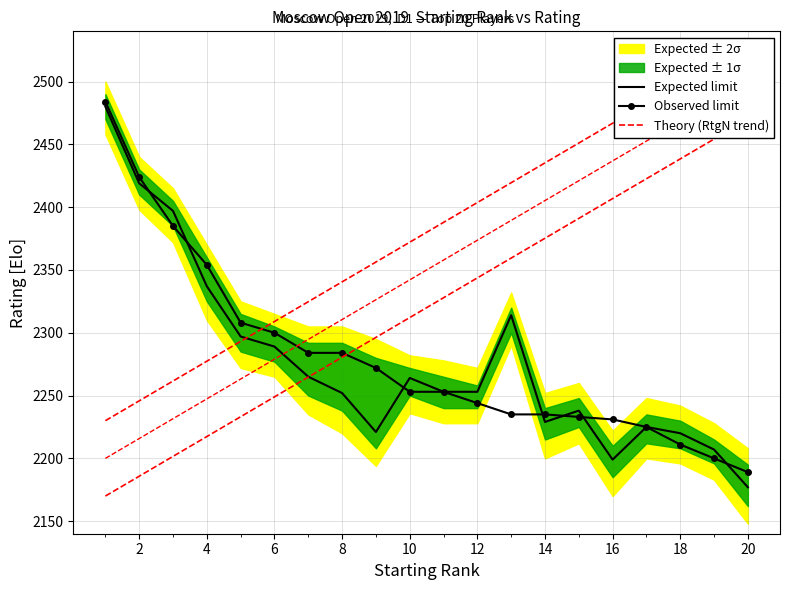

Which category has the lowest value in the Expected limit series?

20